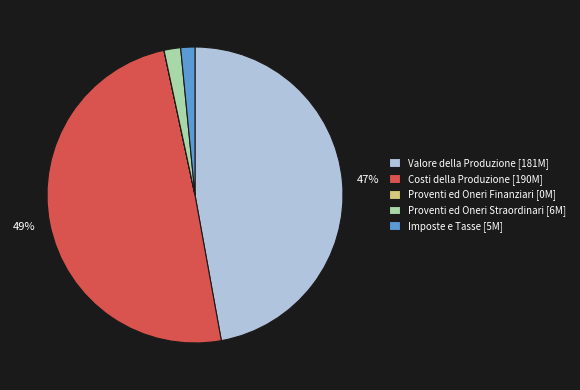

Is there a majority slice in this chart?

No